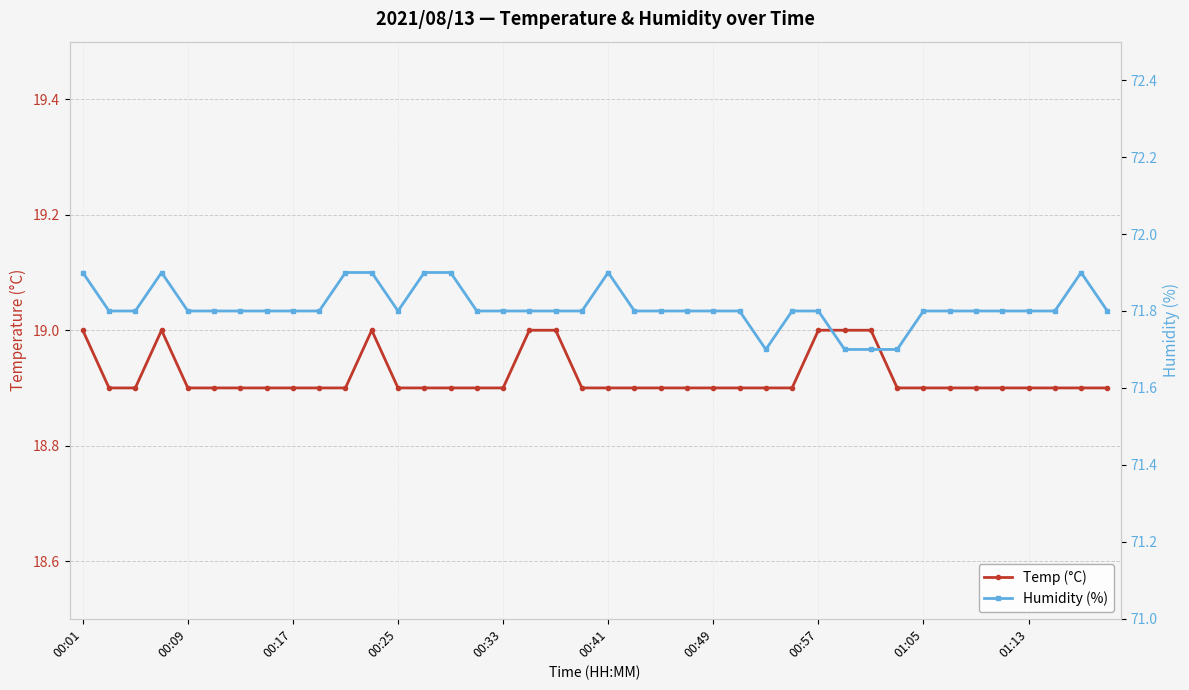

What is the average value of the Humidity (%) series?

71.8